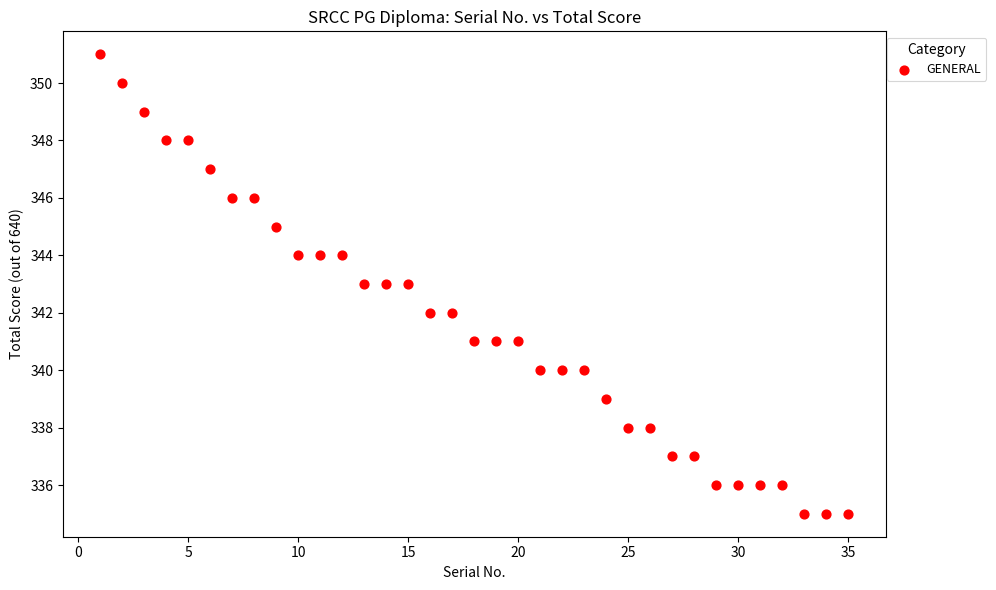

What is the range of X values (max minus min)?

34